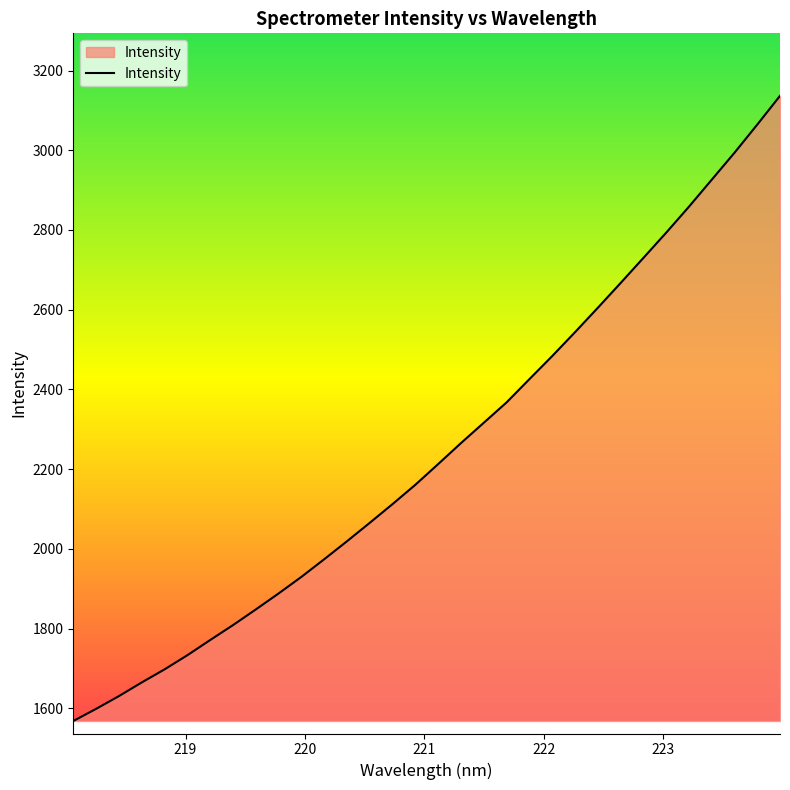

What is the minimum value shown in the chart?

1568.1